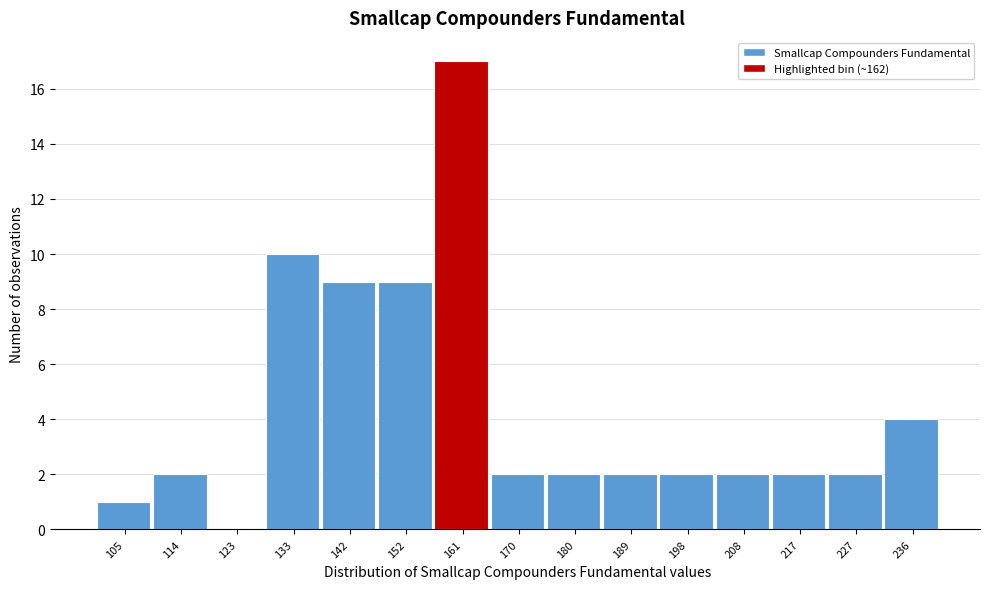

Reading left to right, list every bar in this chart as the range it spans on the x-axis followed by its height. Neither the bar edges nor the heights are printed on the chart, so give them approximately, as read against the axes.

100 to 109: 1
109 to 119: 2
119 to 128: 0
128 to 138: 10
138 to 147: 9
147 to 156: 9
156 to 166: 17
166 to 175: 2
175 to 184: 2
184 to 194: 2
194 to 203: 2
203 to 213: 2
213 to 222: 2
222 to 231: 2
231 to 241: 4